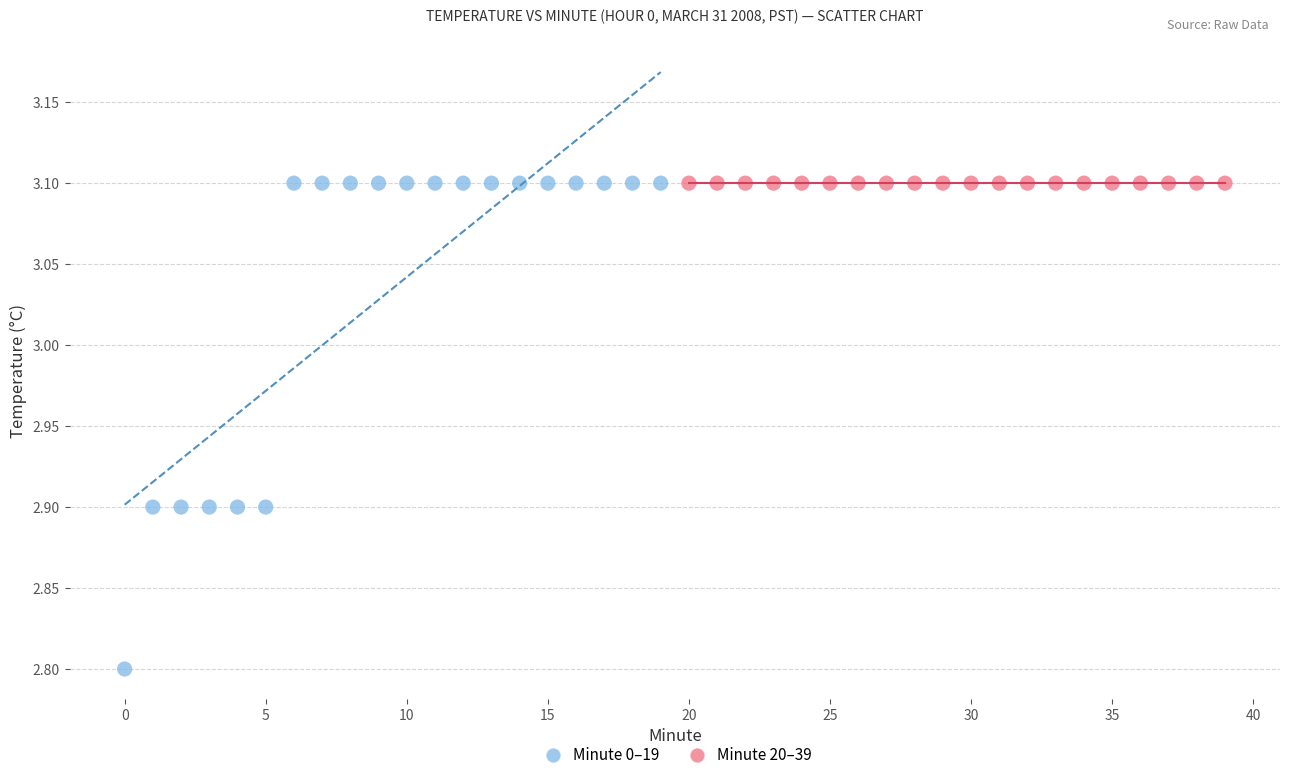

Which series contains the lowest Y value?

Minute 0–19